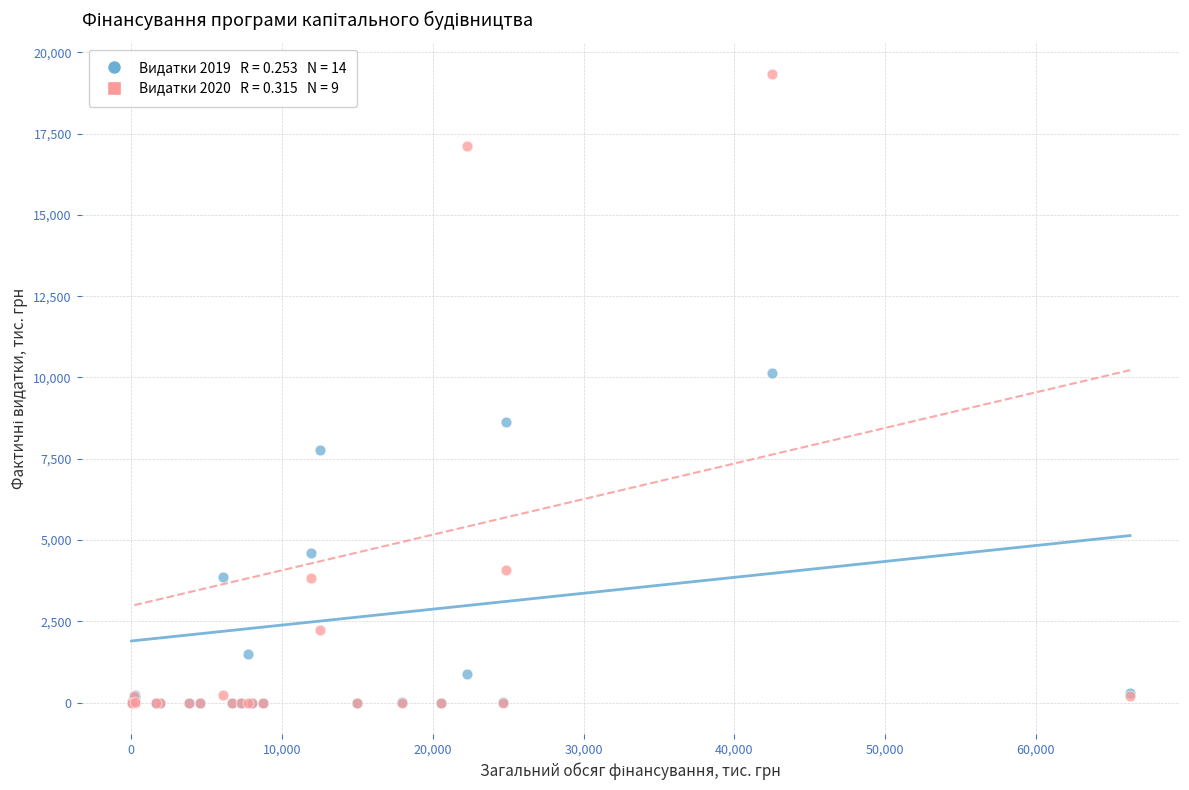

Across all series, what Y value is closest to 9668?

10125.7